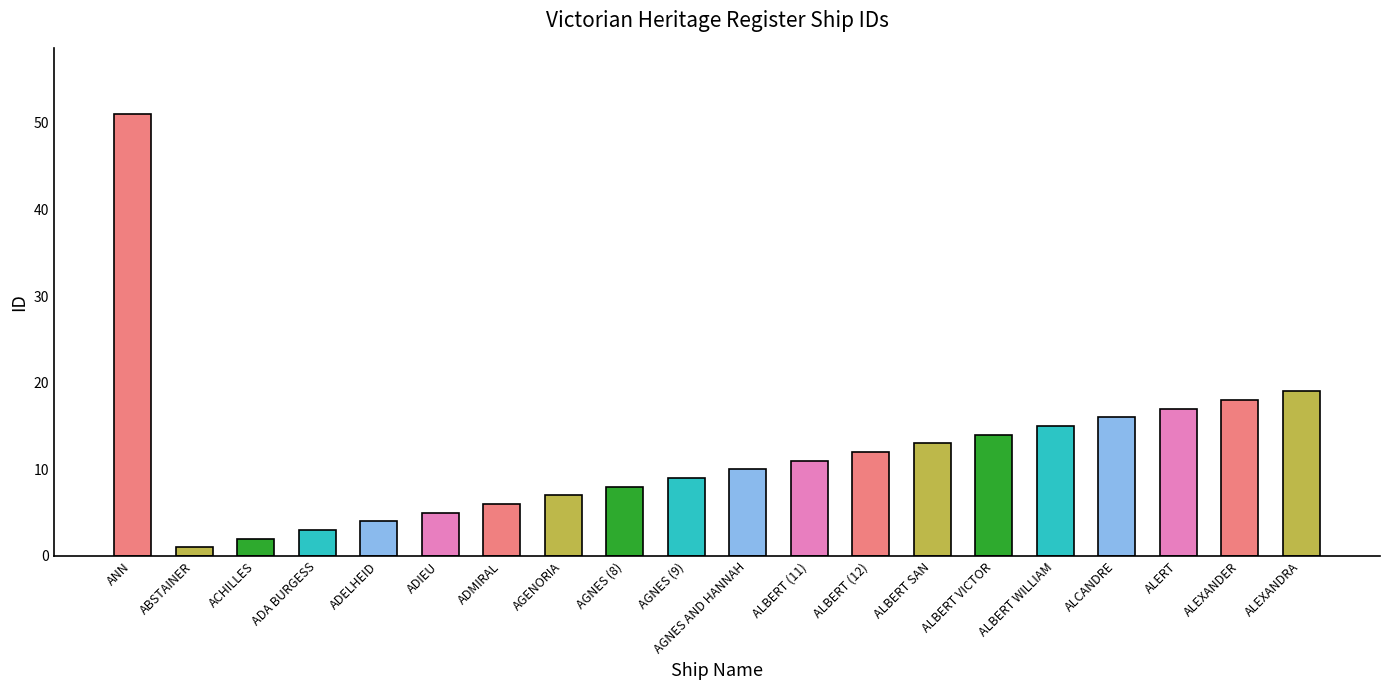

Which category has the lowest value across all series?

ABSTAINER